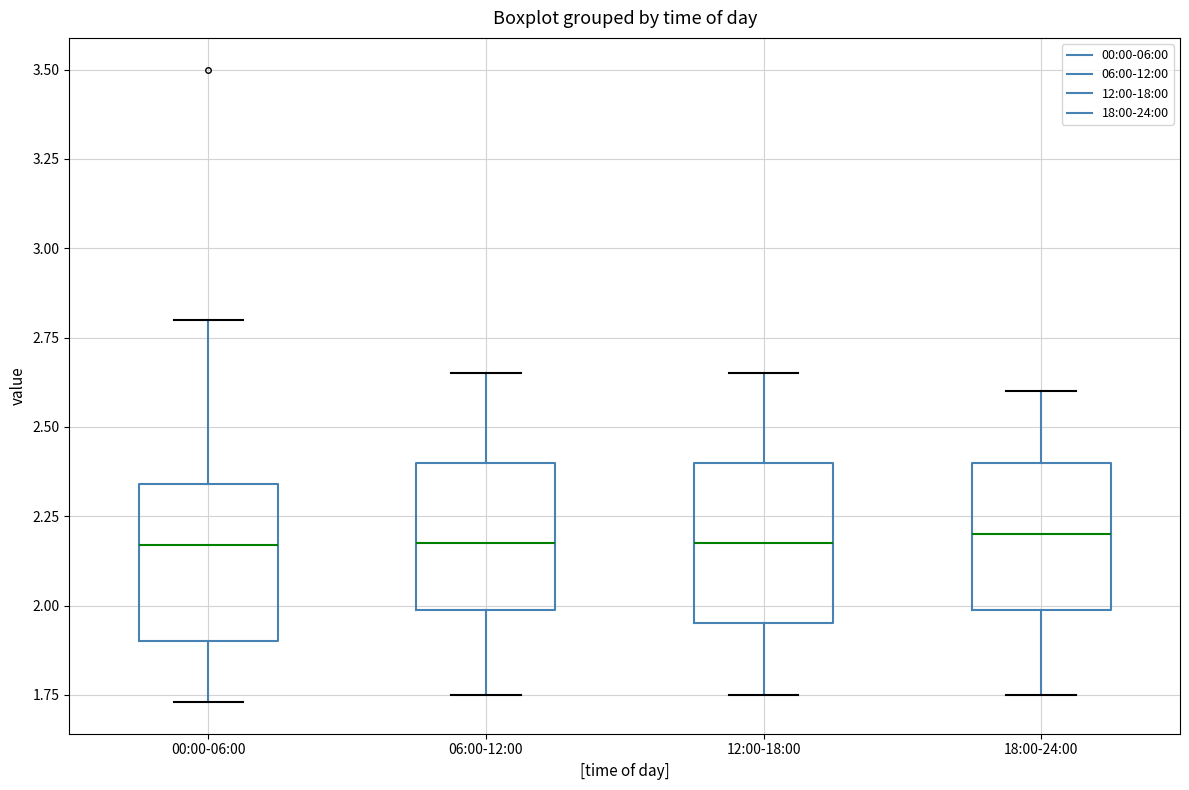

Reading left to right, read every box against the y-axis: the position of its median line, the range the box covers, and the ends of its whiskers. The values are not printed on the chart, so give them approximately, as read against the axis.

00:00-06:00: median 2.15, box 1.90 to 2.35, whiskers 1.75 to 2.80
06:00-12:00: median 2.20, box 2.00 to 2.40, whiskers 1.75 to 2.65
12:00-18:00: median 2.20, box 1.95 to 2.40, whiskers 1.75 to 2.65
18:00-24:00: median 2.20, box 2.00 to 2.40, whiskers 1.75 to 2.60